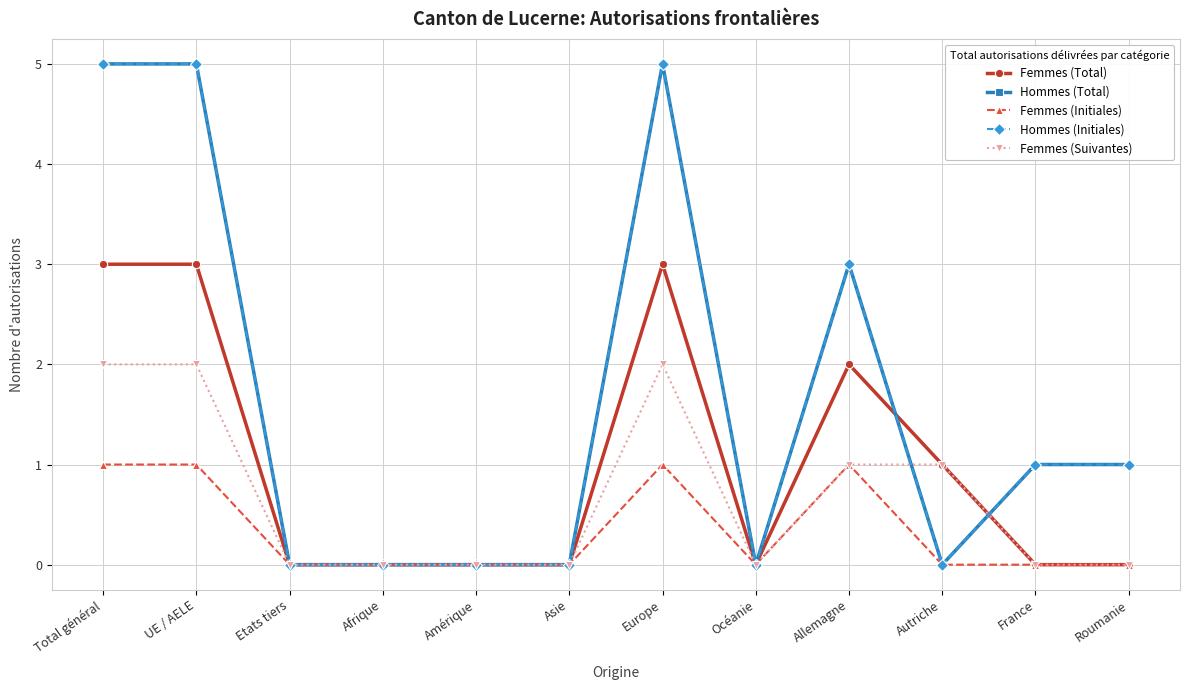

True or false: Femmes (Suivantes) and Femmes (Total) cross at least once.

False